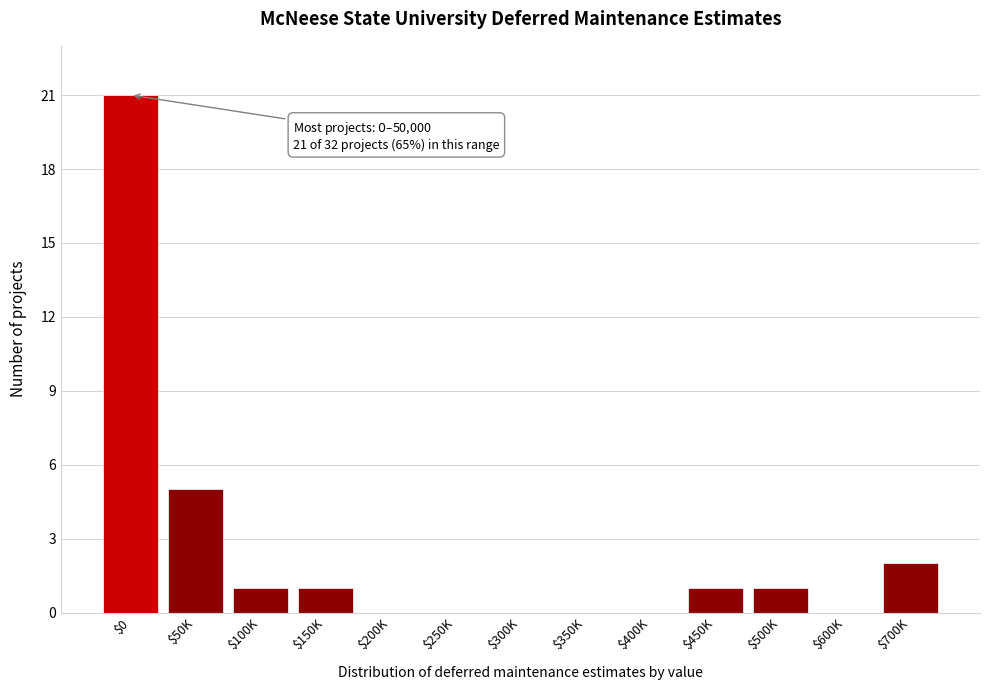

Which label corresponds to the largest value in the chart?

$0